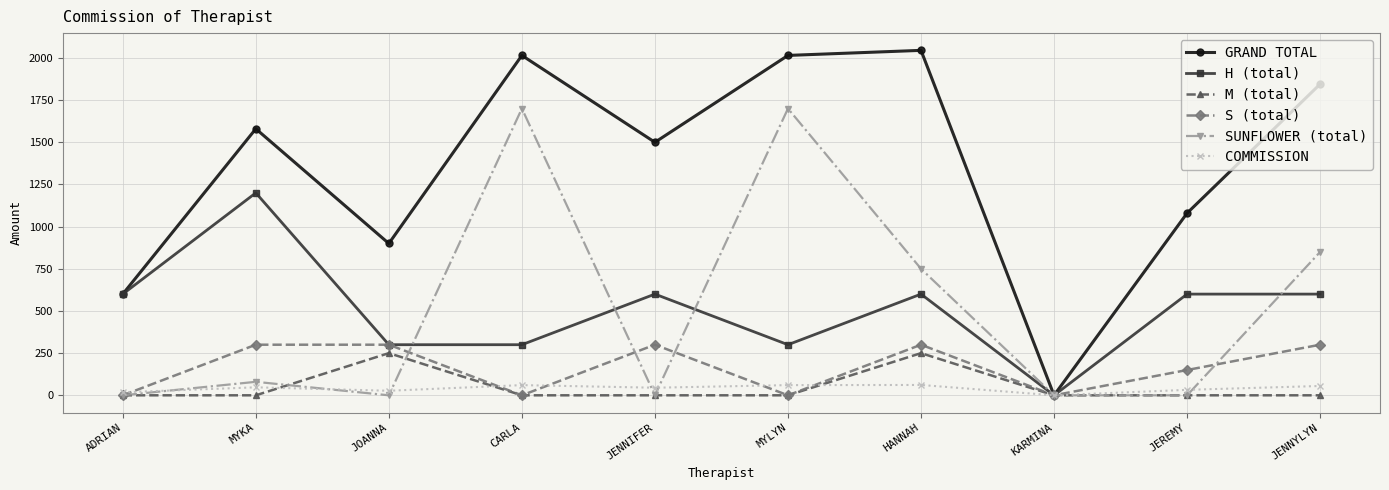

What are all the series names shown in the legend?

GRAND TOTAL, H (total), M (total), S (total), SUNFLOWER (total), COMMISSION